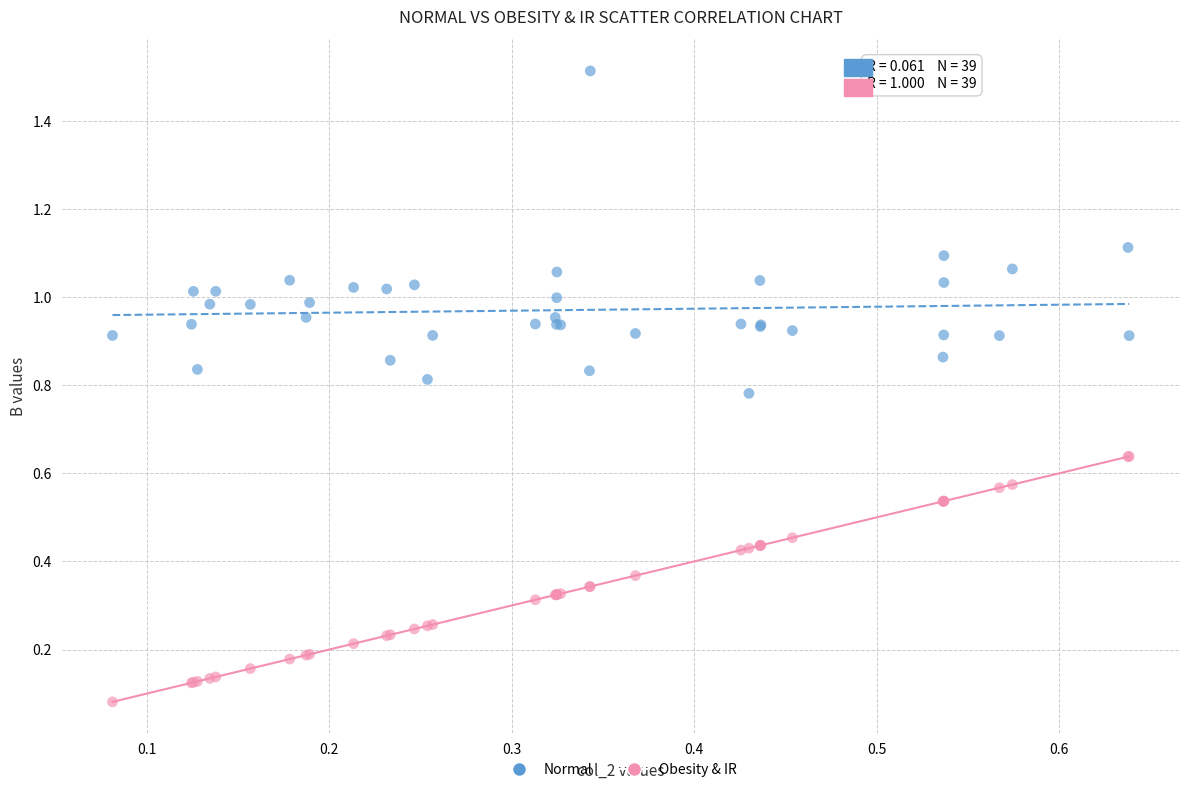

Which series contains the highest Y value?

Normal